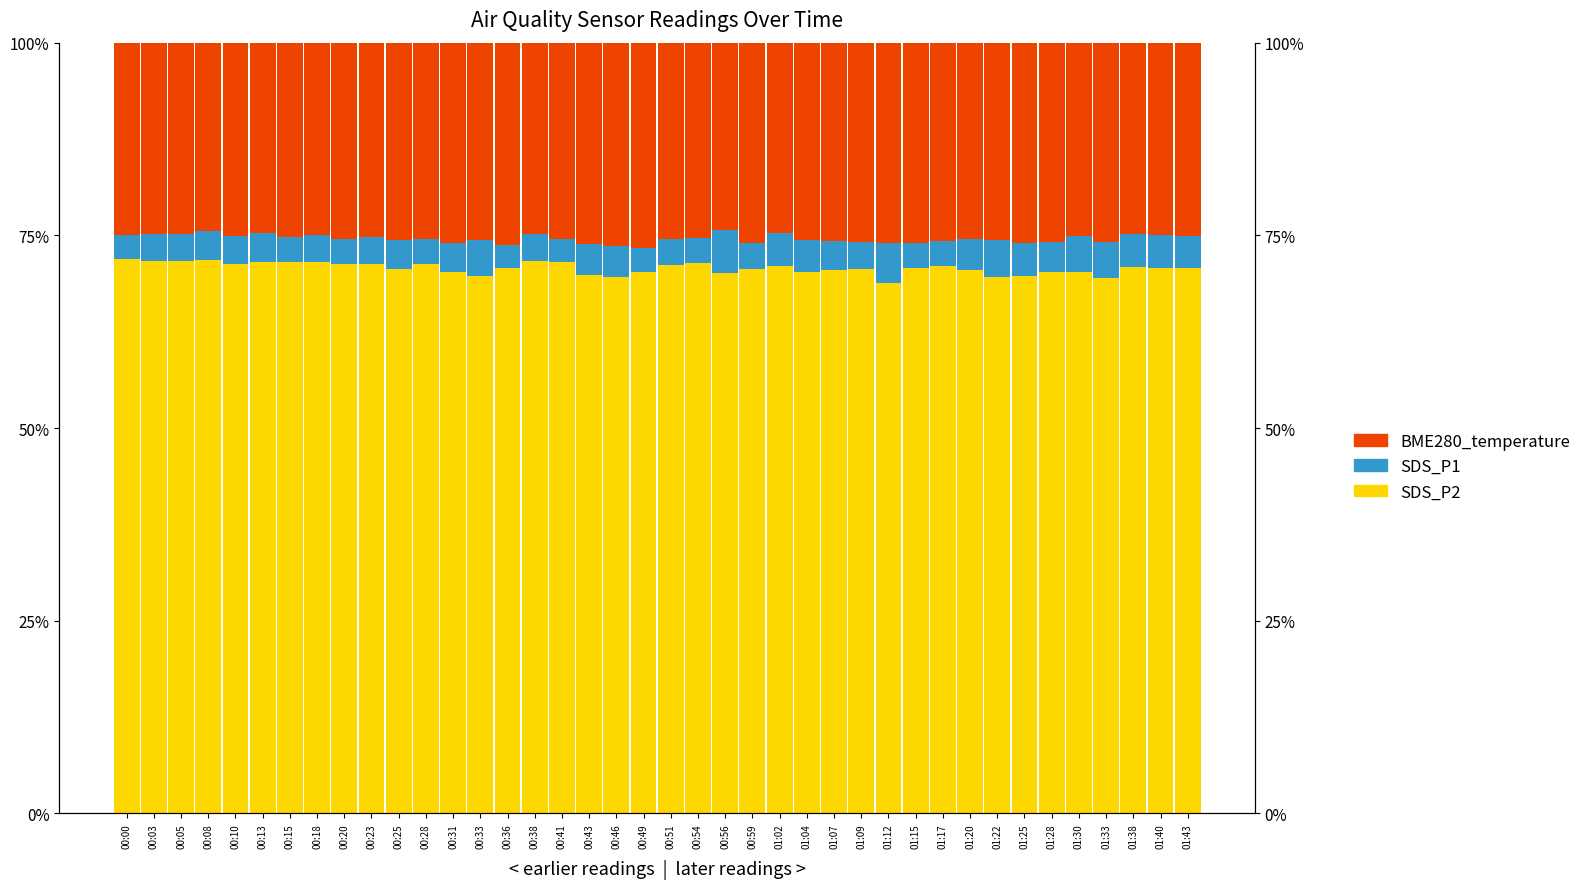

What is the label of the 15th bar from the right?

01:04